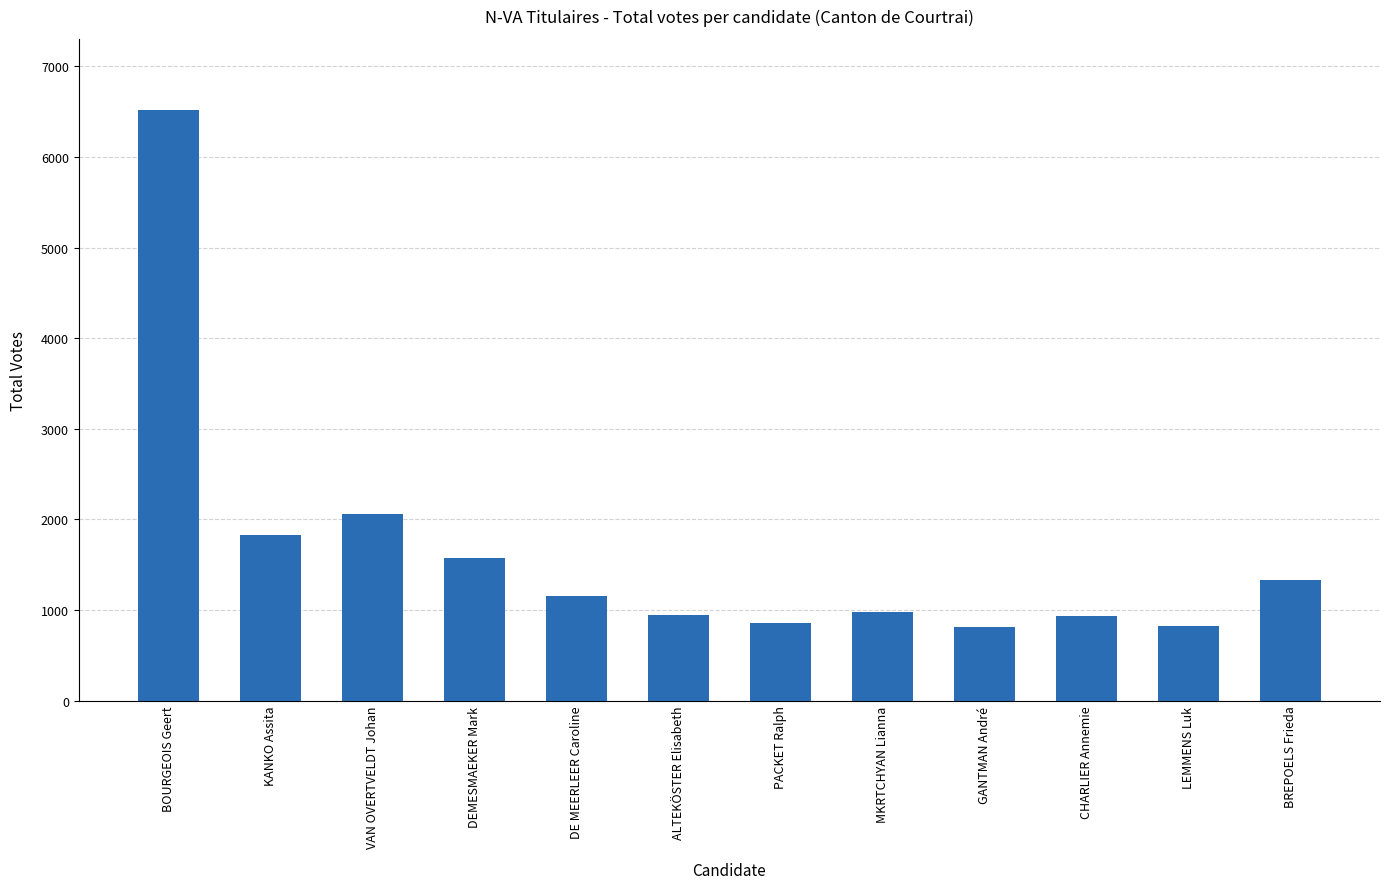

Is it true that the value at PACKET Ralph is 853?

True